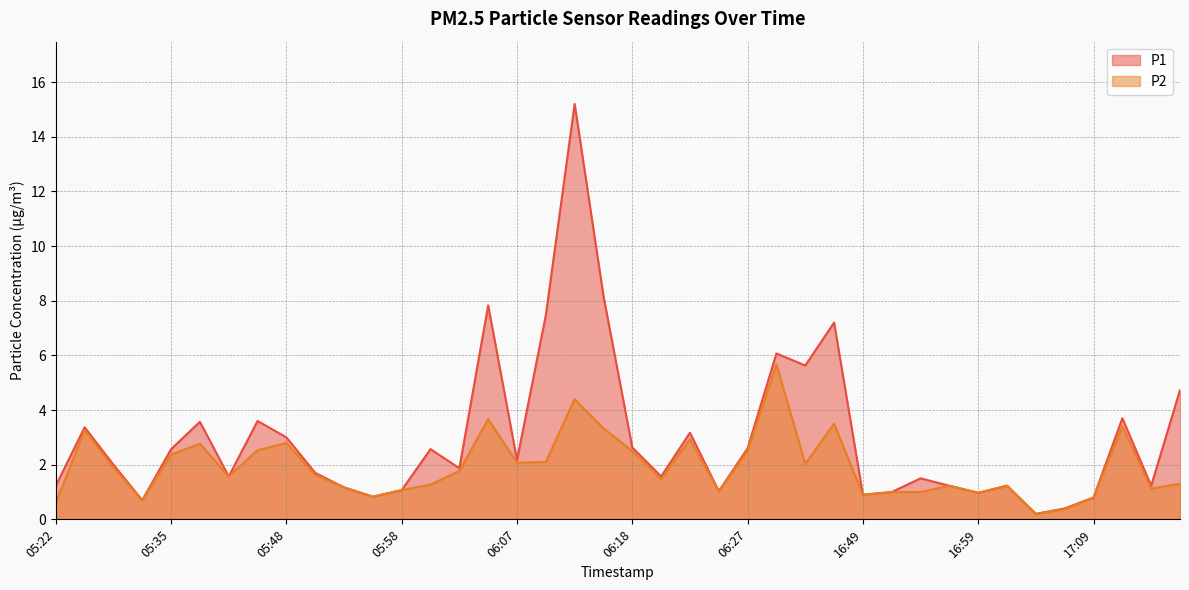

Is it true that P2 equals 3.3 at 06:15?

True